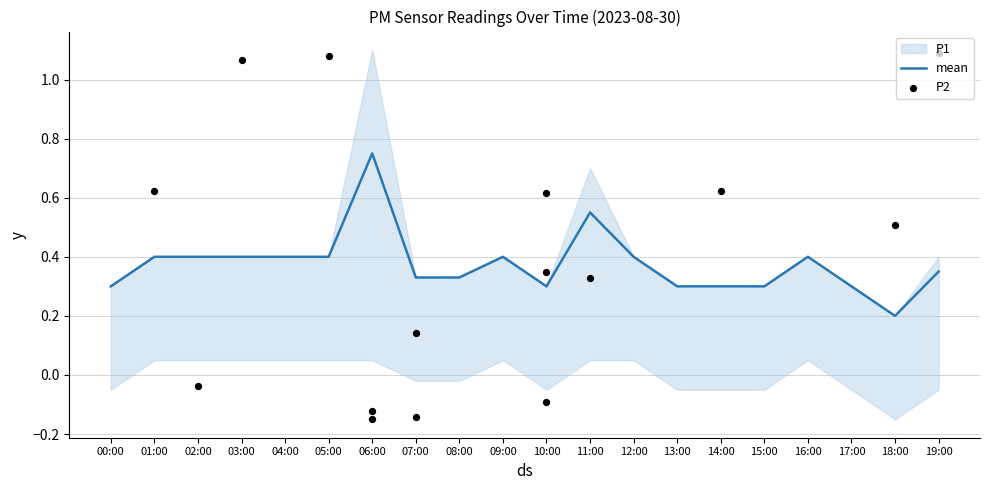

At which label is mean closest to 0?

18:00